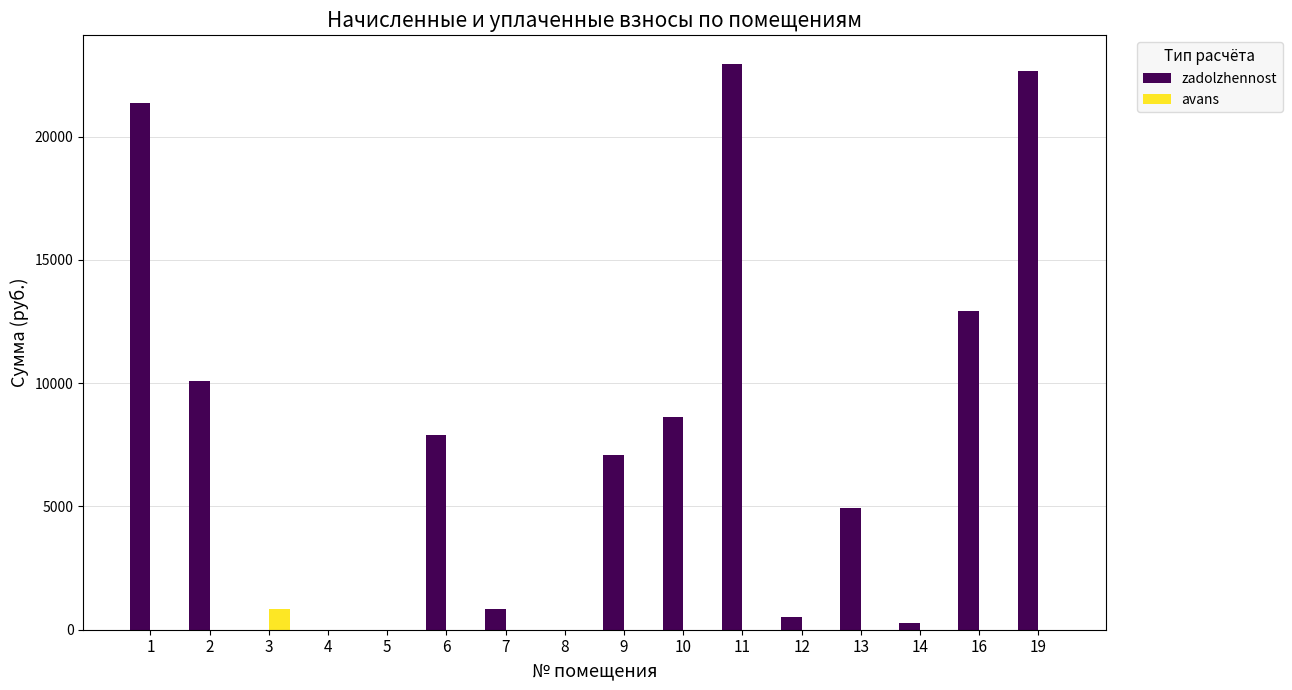

The zadolzhennost series shows 8616.2 at 10. True or false?

True